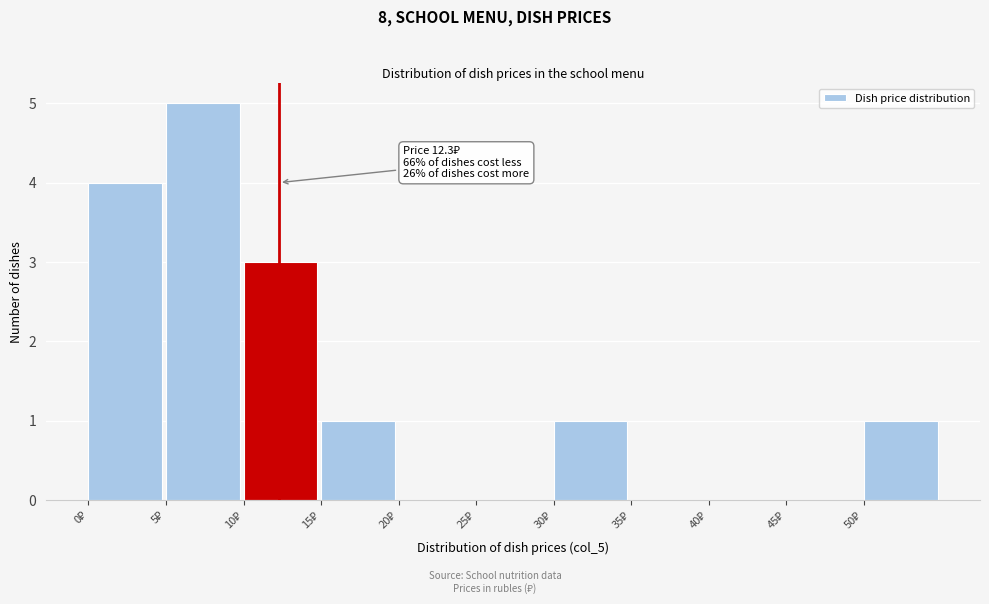

Which range on the x-axis has the tallest bar?

5 to 10